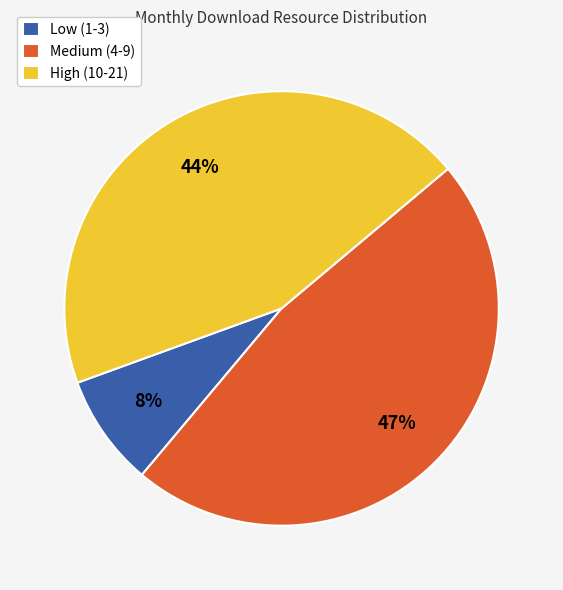

Is it true that High (10-21) is 38% of the pie?

False